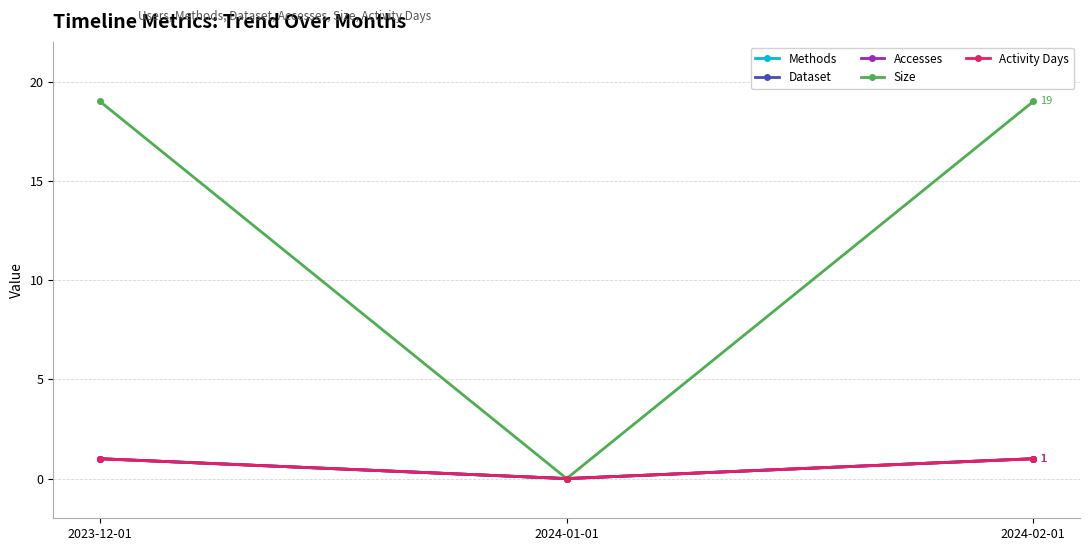

List the labels in order of Accesses value, smallest first.

2024-01-01, 2023-12-01, 2024-02-01